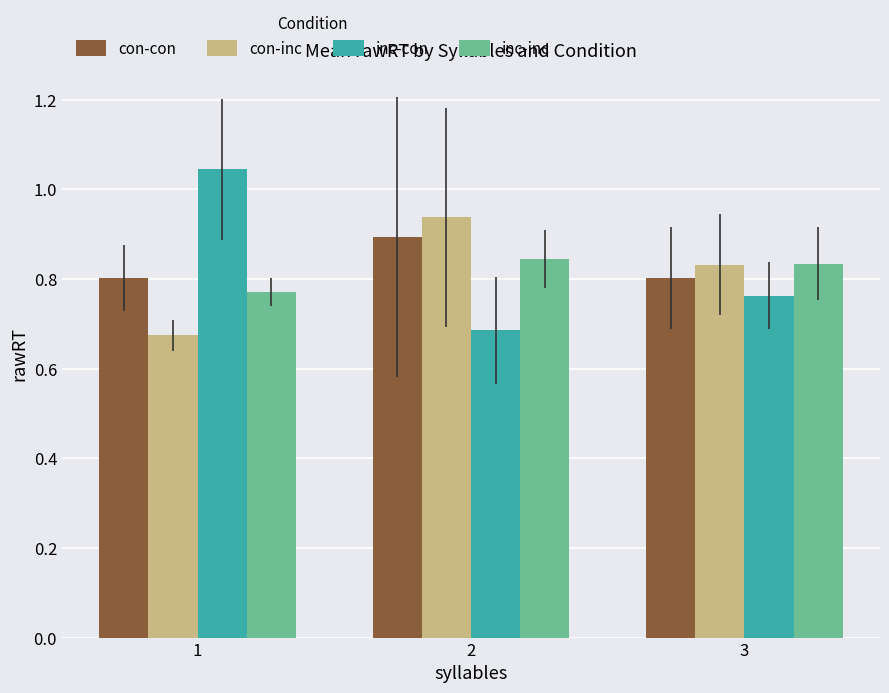

List the labels in order of con-inc value, smallest first.

1, 3, 2